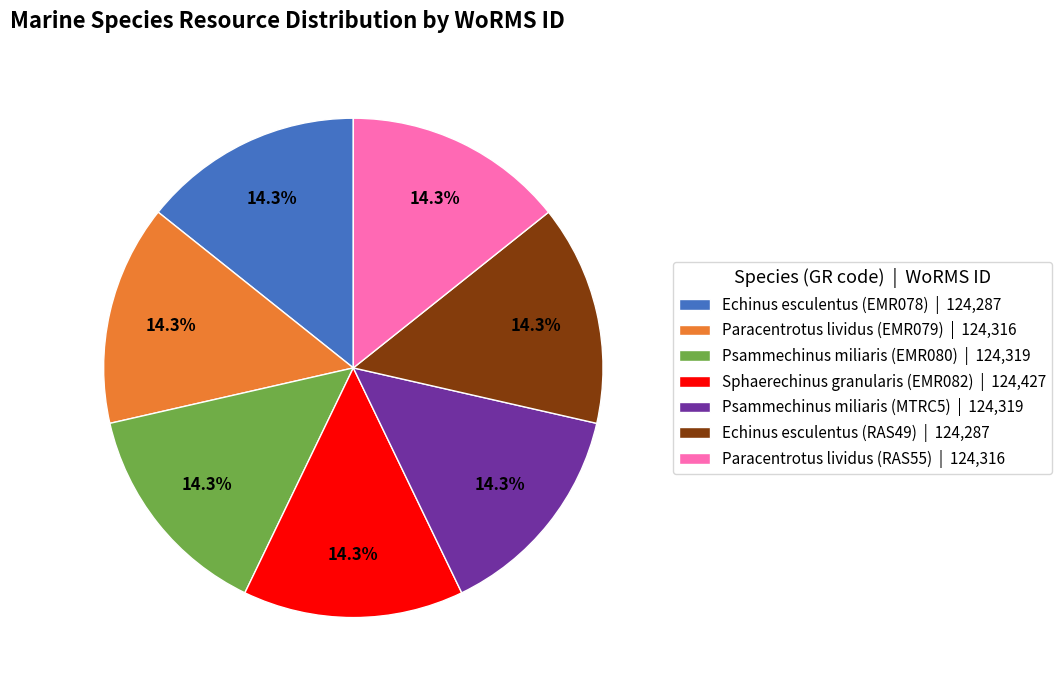

What is the ratio of the value at Paracentrotus lividus (EMR079) | 124,316 to the value at Paracentrotus lividus (RAS55) | 124,316?

1.0